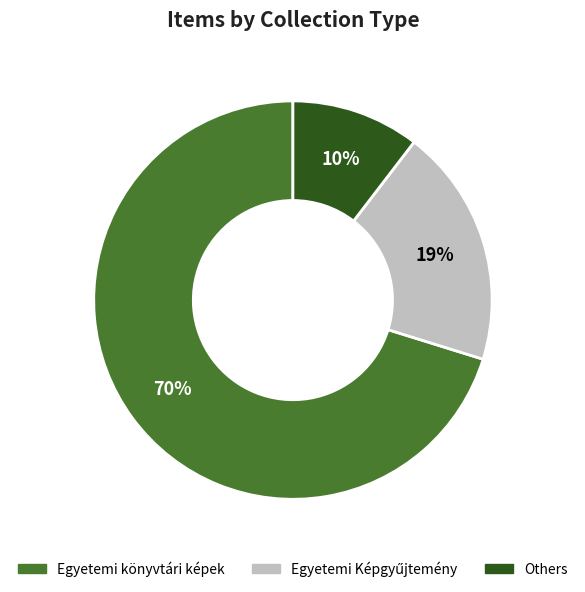

To the nearest percent, what is the average slice percentage?

33%